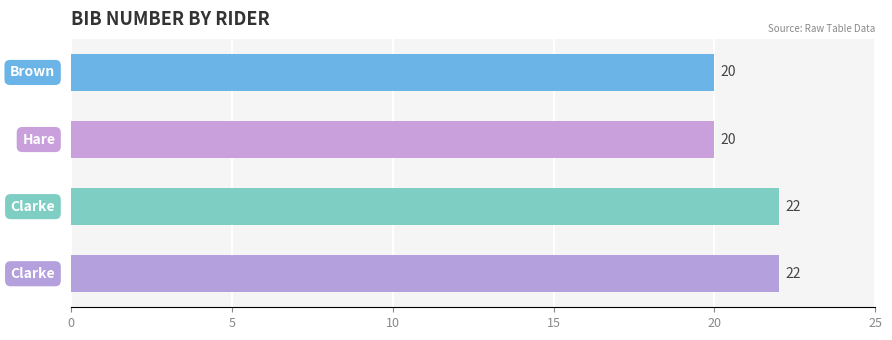

How many values are between 20 and 22?

4